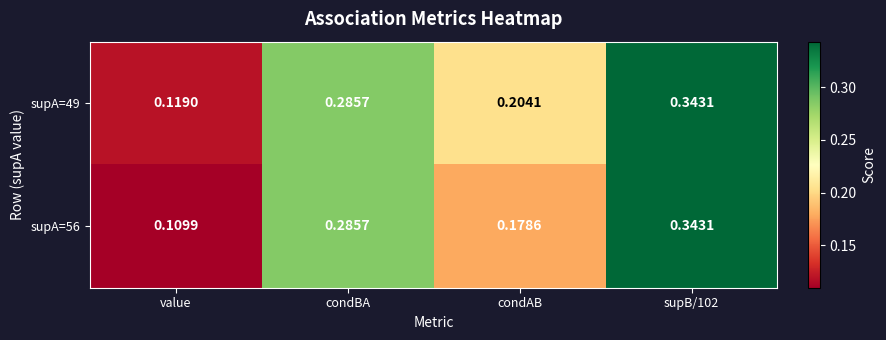

At which label does supA=56 reach its minimum?

value